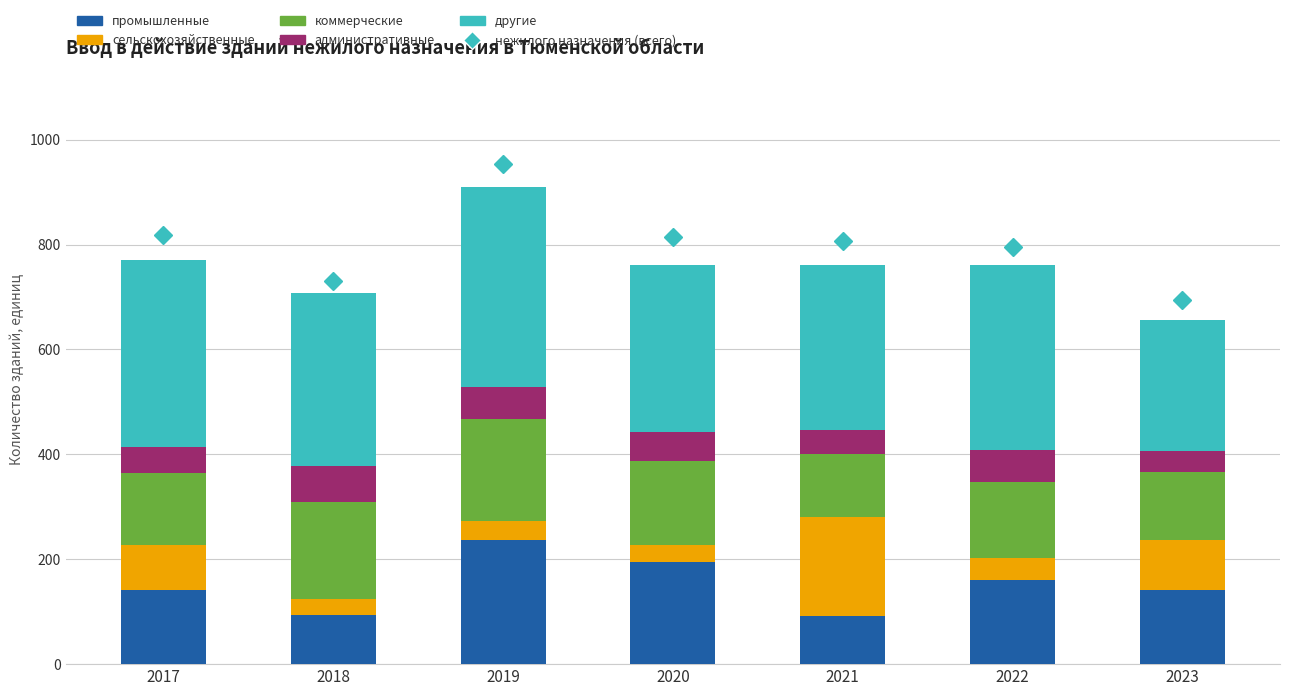

Between 2017 and 2023, which series saw the biggest shift?

нежилого назначения (всего)